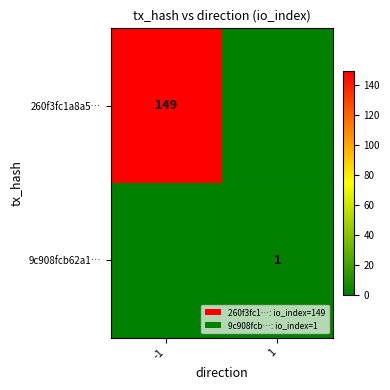

Is the value of 9c908fcb62a1… at 1 greater than the value of 260f3fc1a8a5… at -1?

No